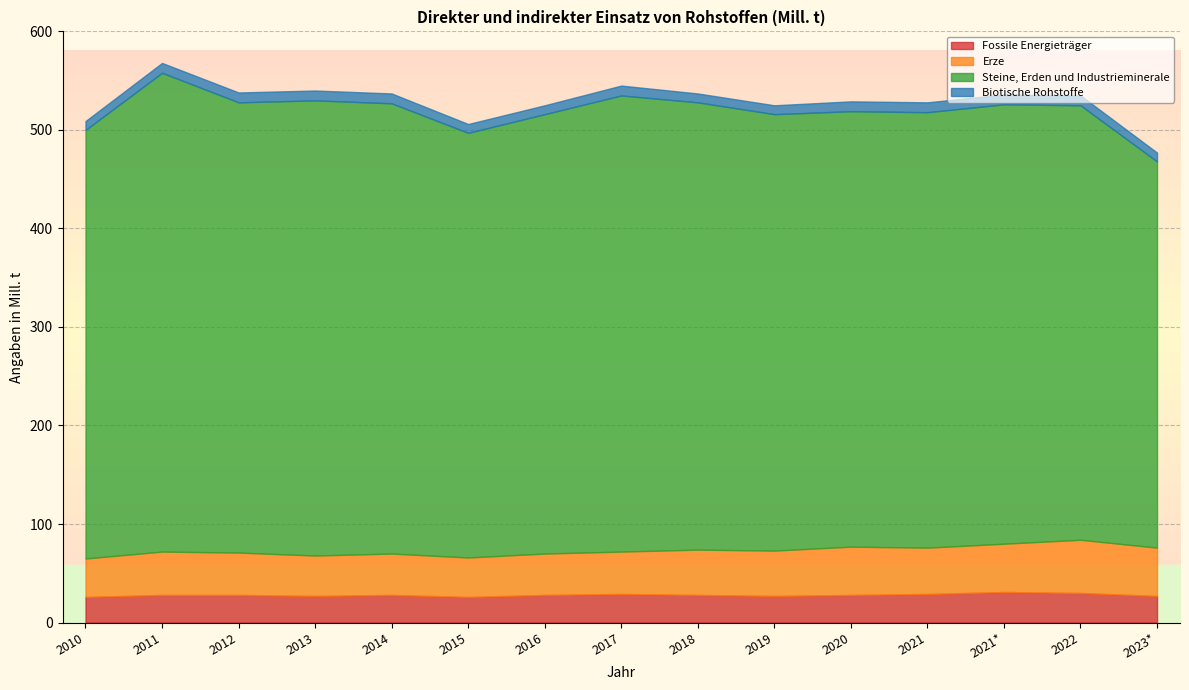

Between 2018 and 2020, which series saw the biggest shift?

Steine, Erden und Industrieminerale